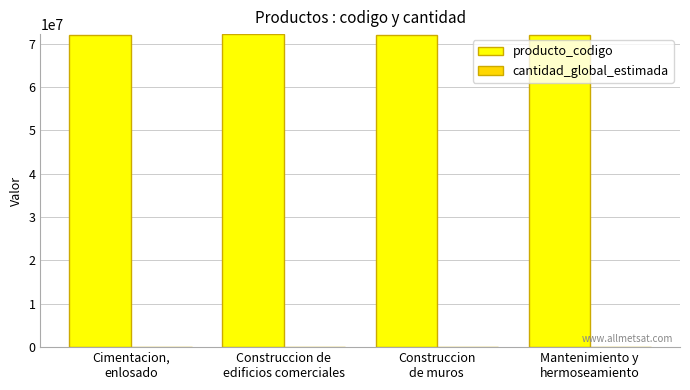

What is the highest value of the producto_codigo series?

72131601